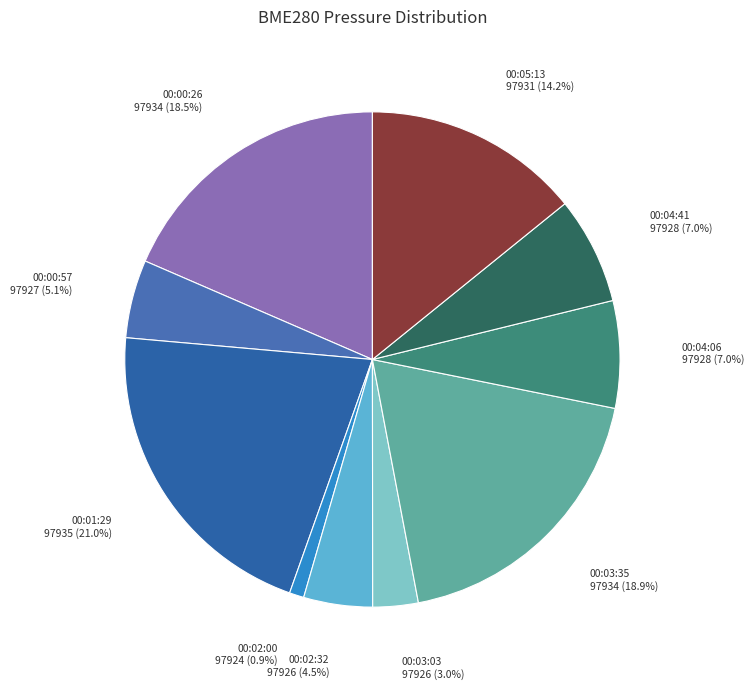

Do 00:04:06 and 00:02:00 together represent more than half of the pie?

No